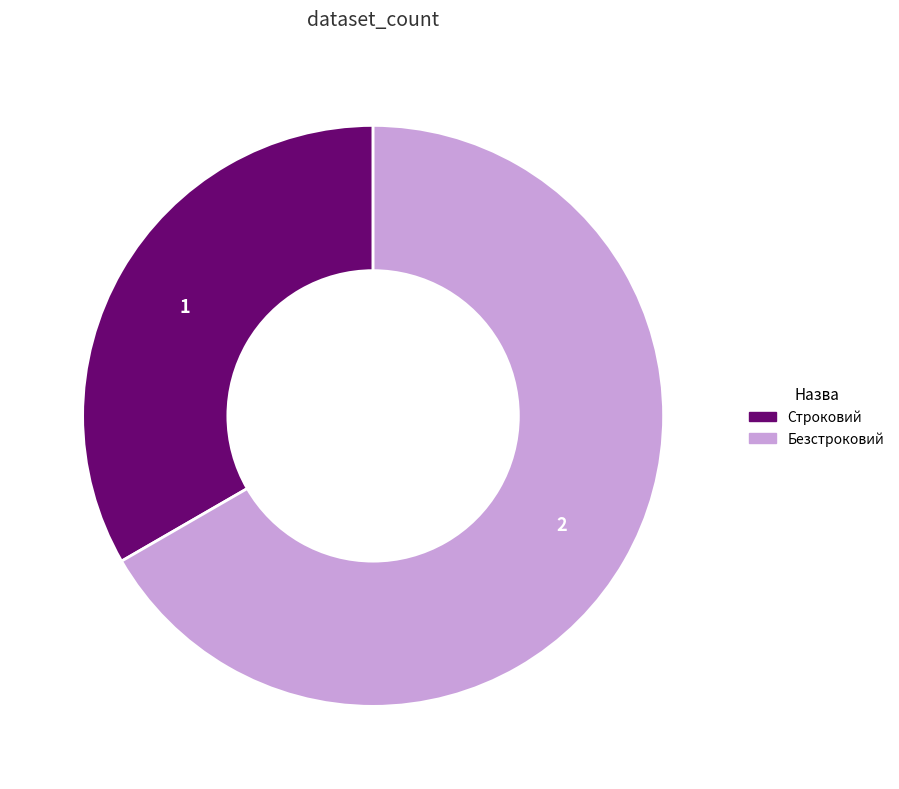

How many segments does this pie chart have?

2